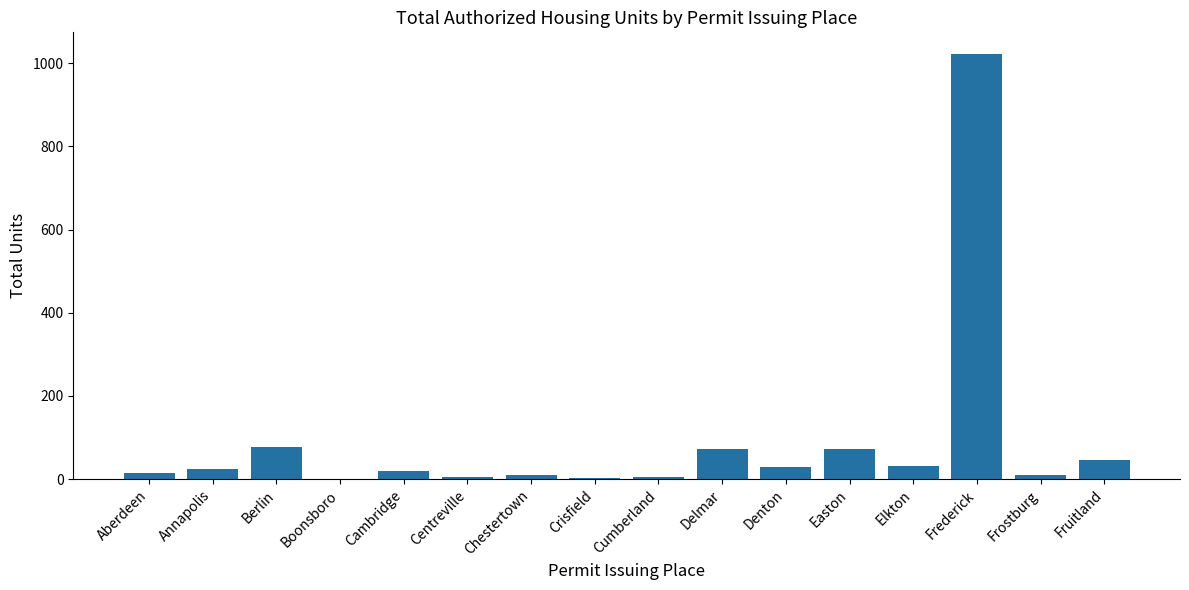

What is the sum of all values?

1445